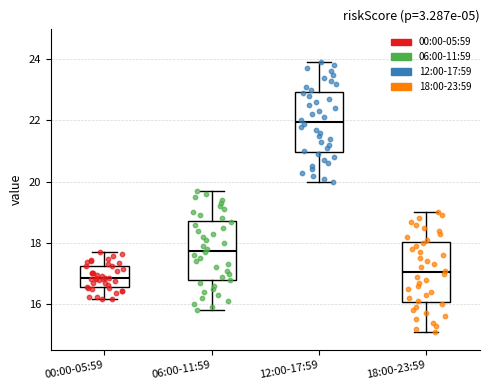

Which box's median line is the highest?

12:00-17:59